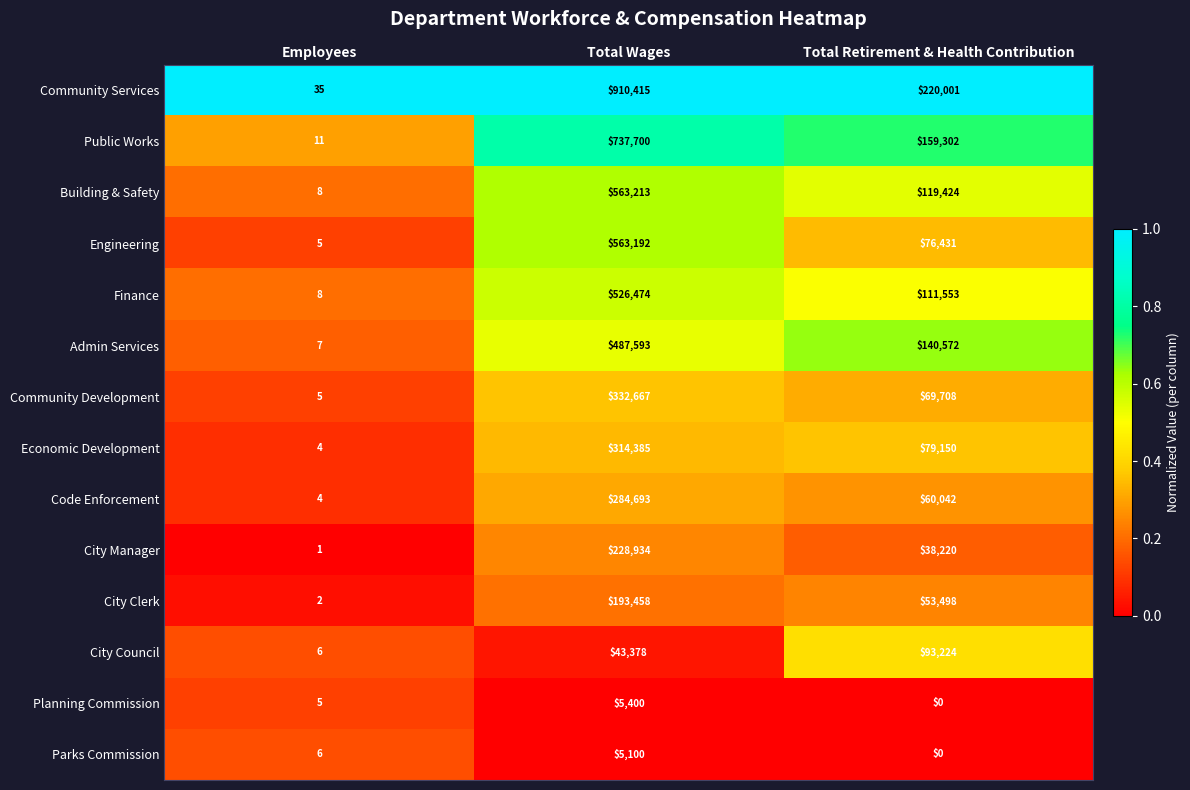

Which series has the largest range (max minus min)?

Community Services